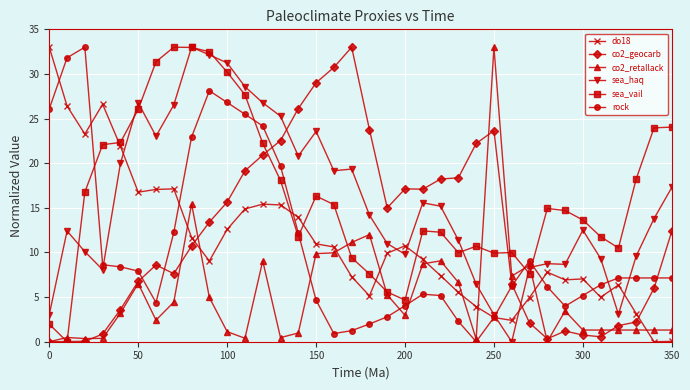

Which series has the largest total across all categories?

sea_vail